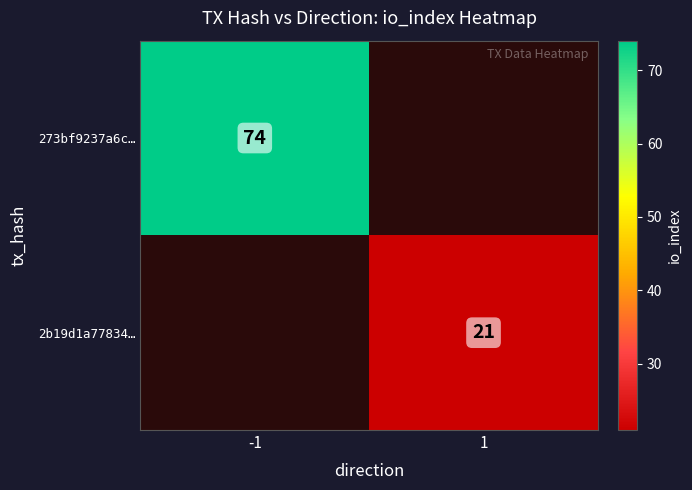

Is it true that 2b19d1a77834… equals 35 at 1?

False